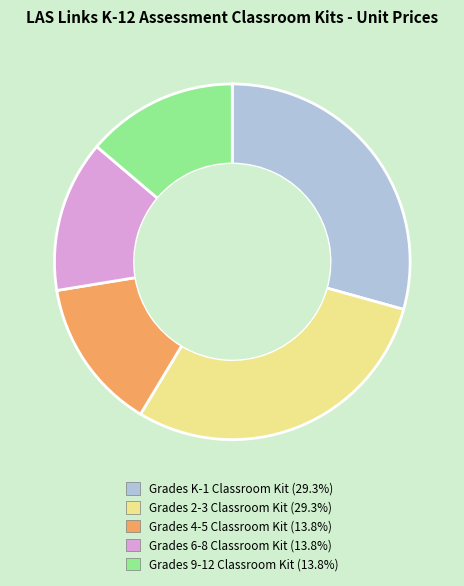

Do Grades K-1 Classroom Kit and Grades 9-12 Classroom Kit together represent more than half of the pie?

No